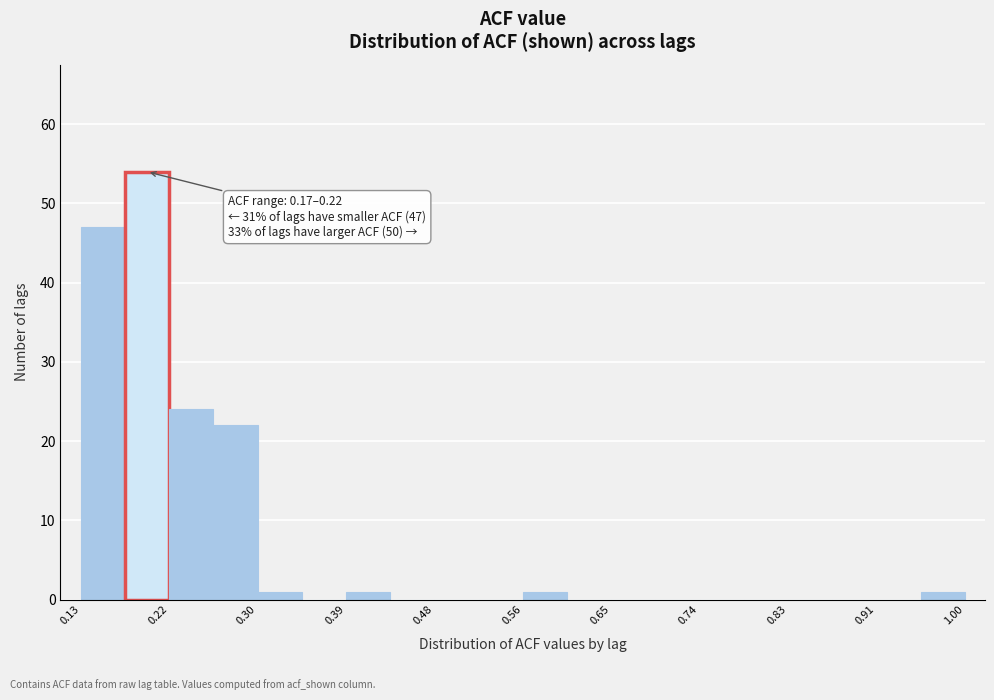

Over which range of the x-axis is the bar tallest?

0.17 to 0.22